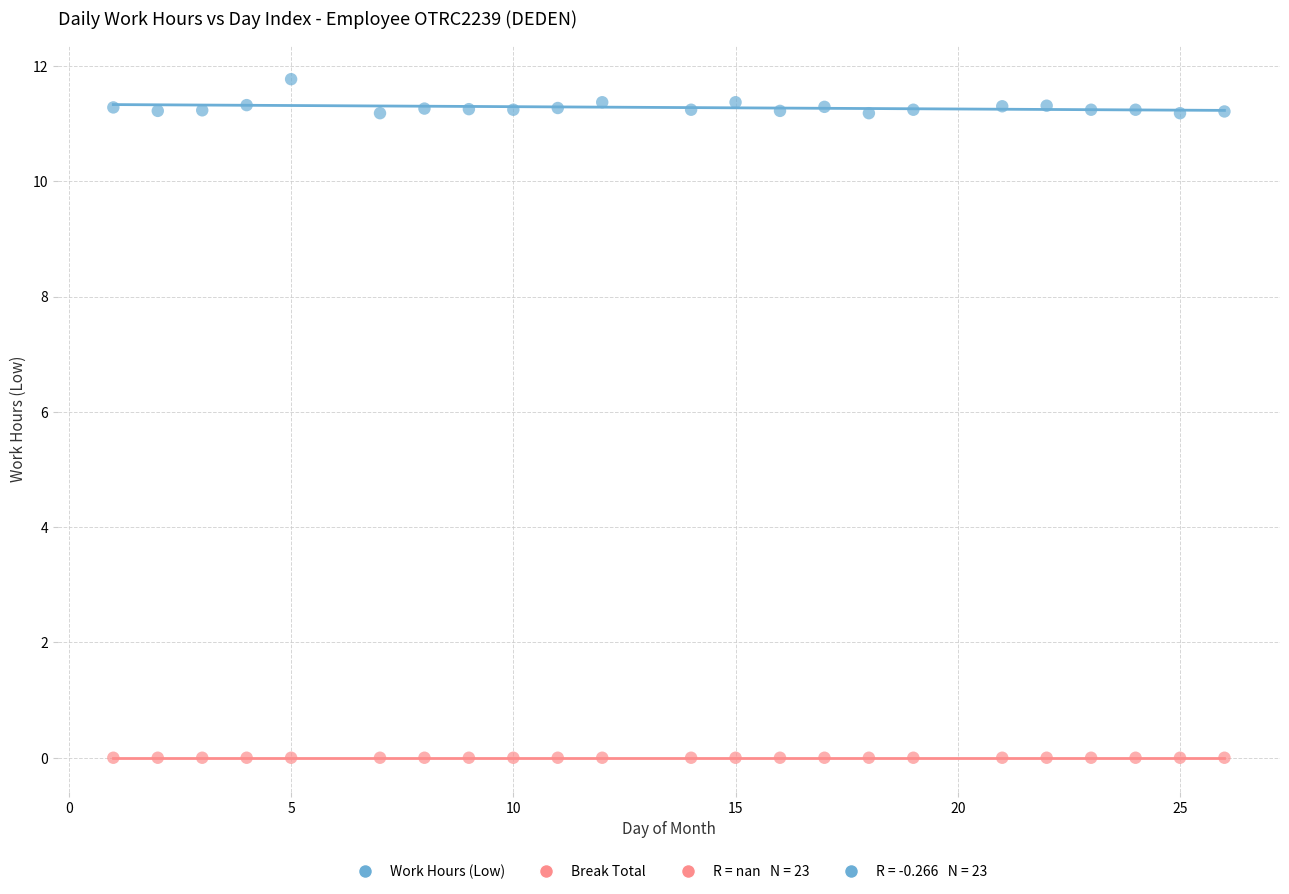

Which series contains the highest Y value?

Work Hours (Low)